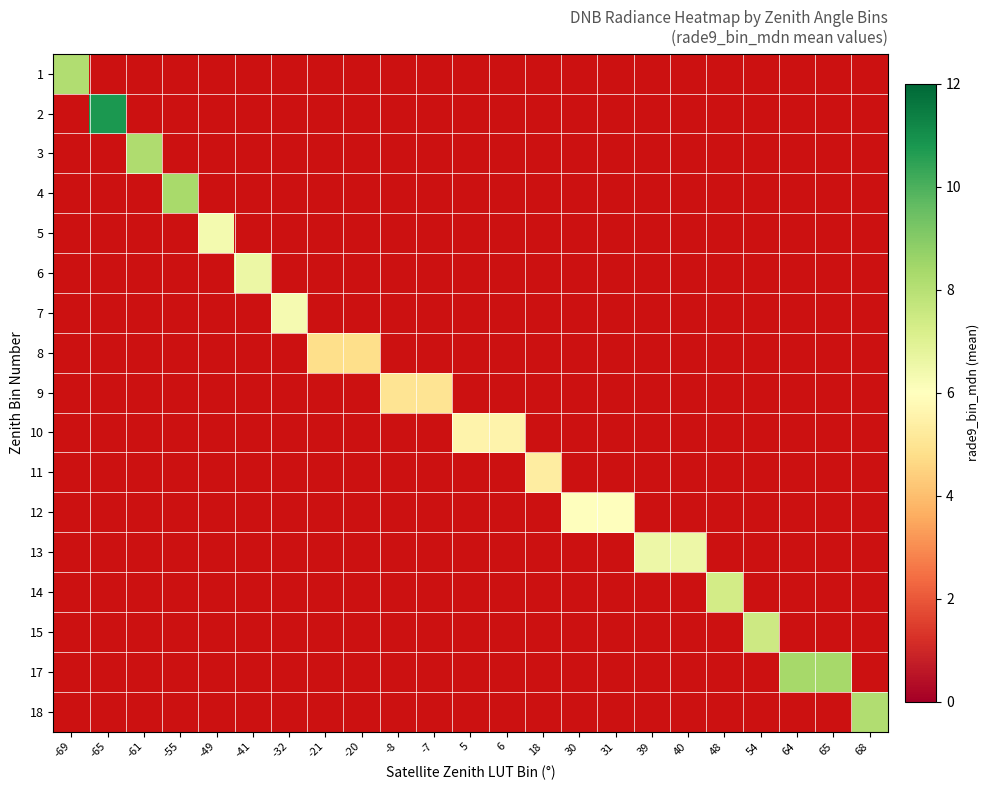

At which category is the sum across all series the highest?

-65